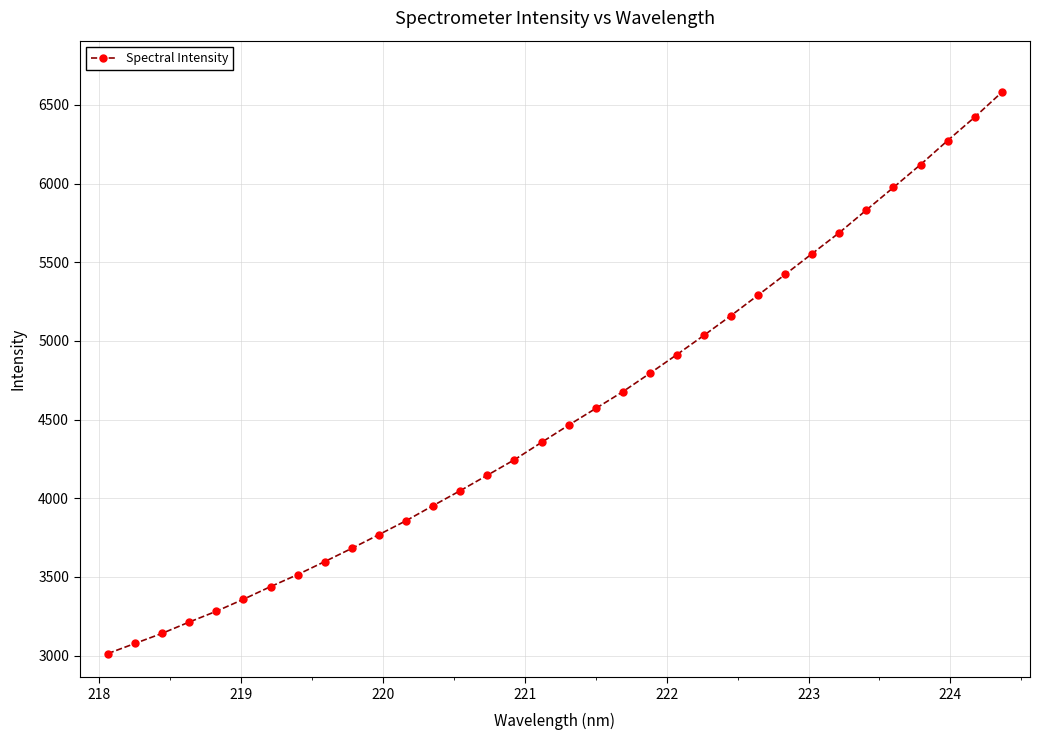

What is the maximum value shown in the chart?

6578.7